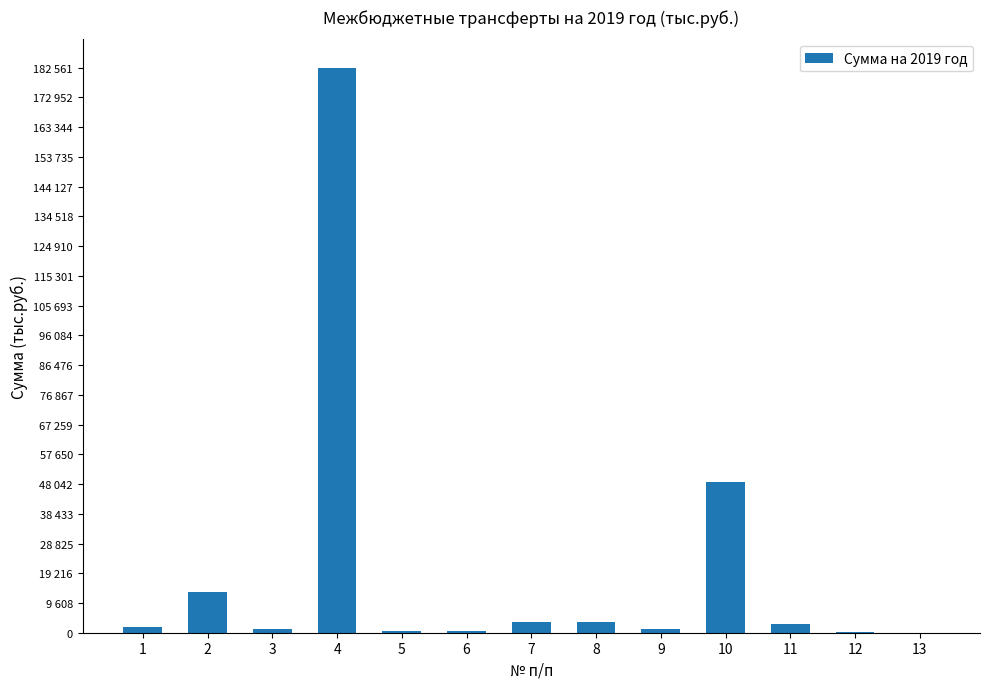

Are the bars horizontal?

No